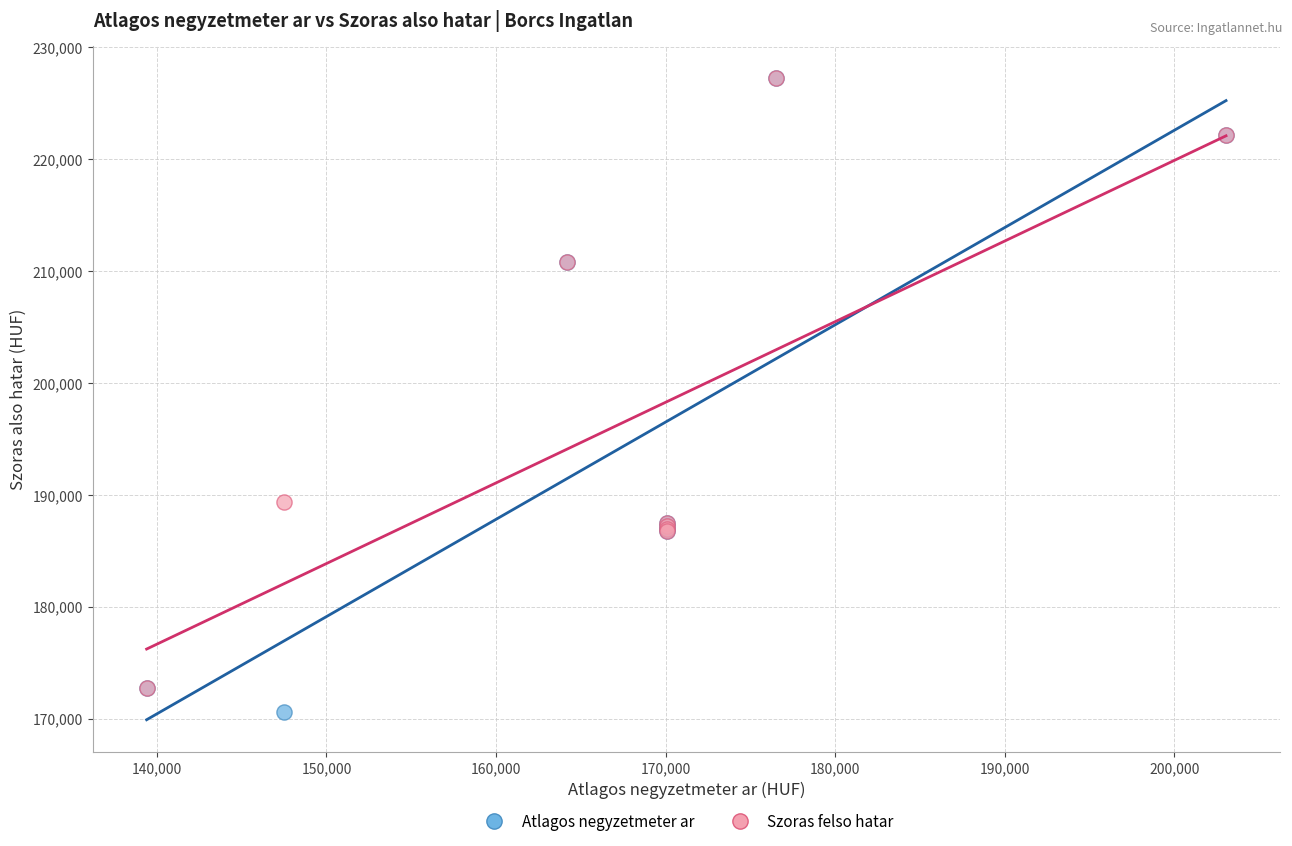

Which series contains the lowest Y value?

Atlagos negyzetmeter ar